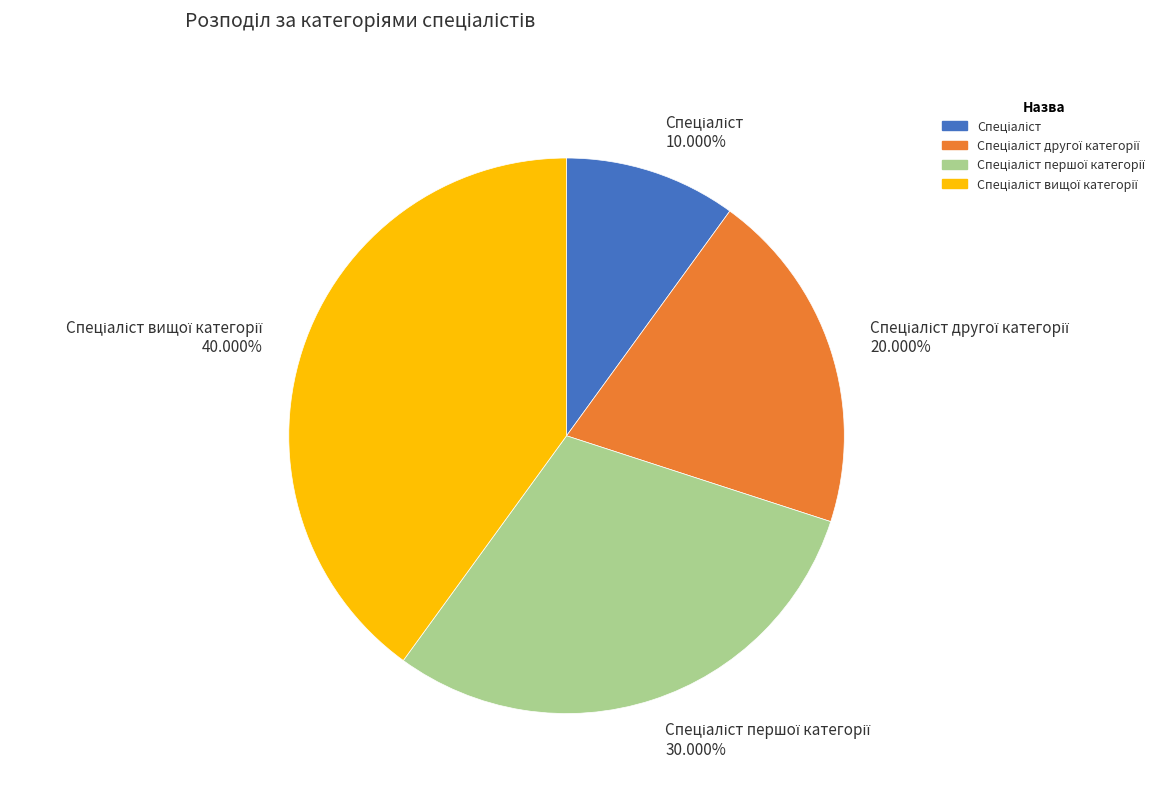

Does any single category account for the majority?

No